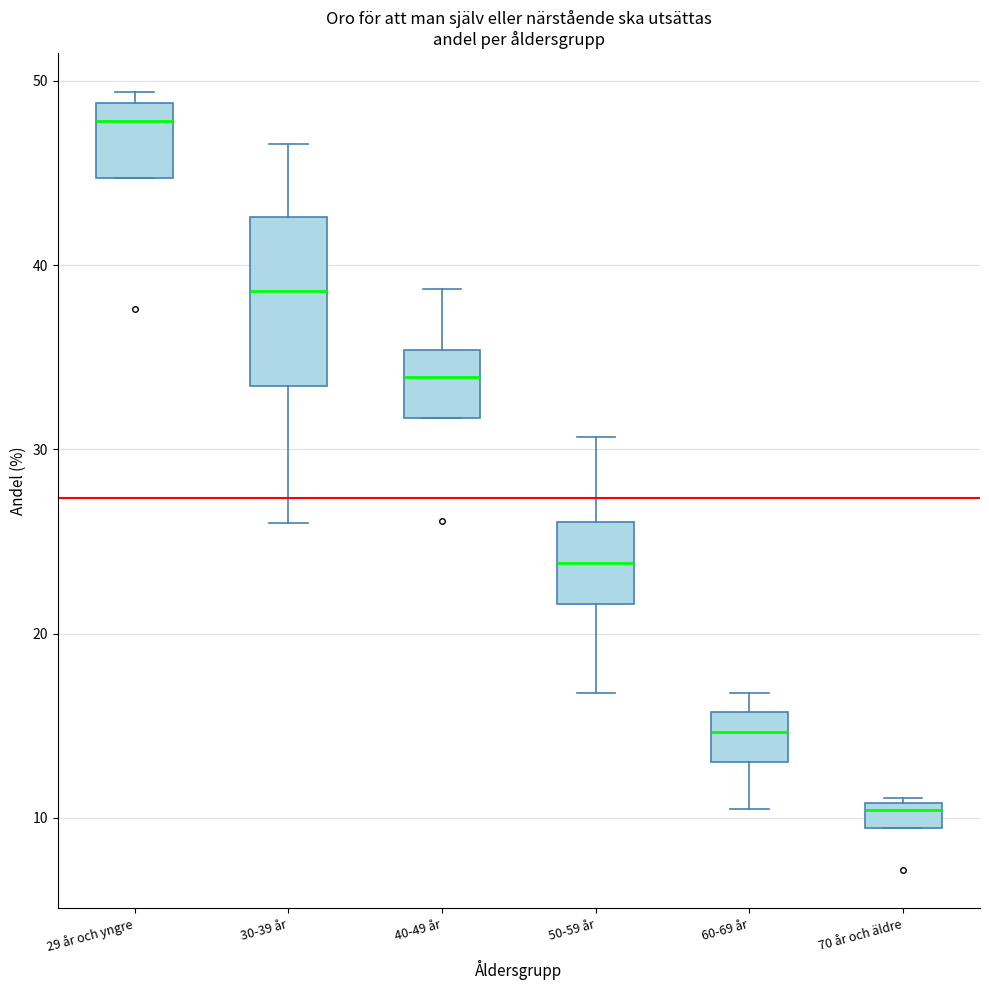

Which box's median line is the lowest?

70 år och äldre